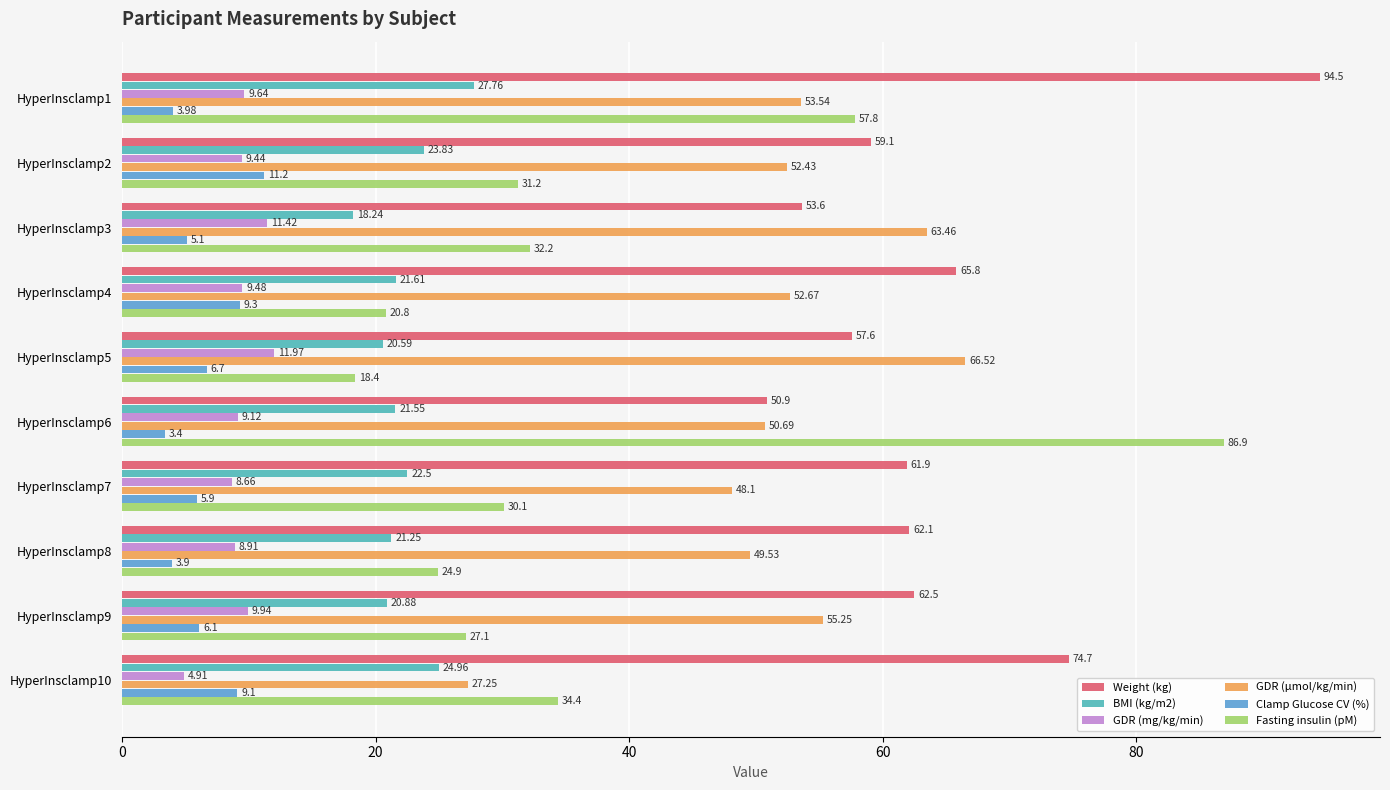

Which series has the largest total across all categories?

Weight (kg)